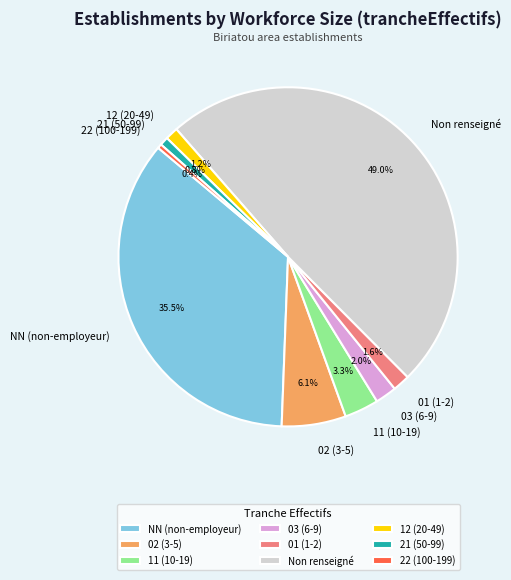

How many segments does this pie chart have?

9